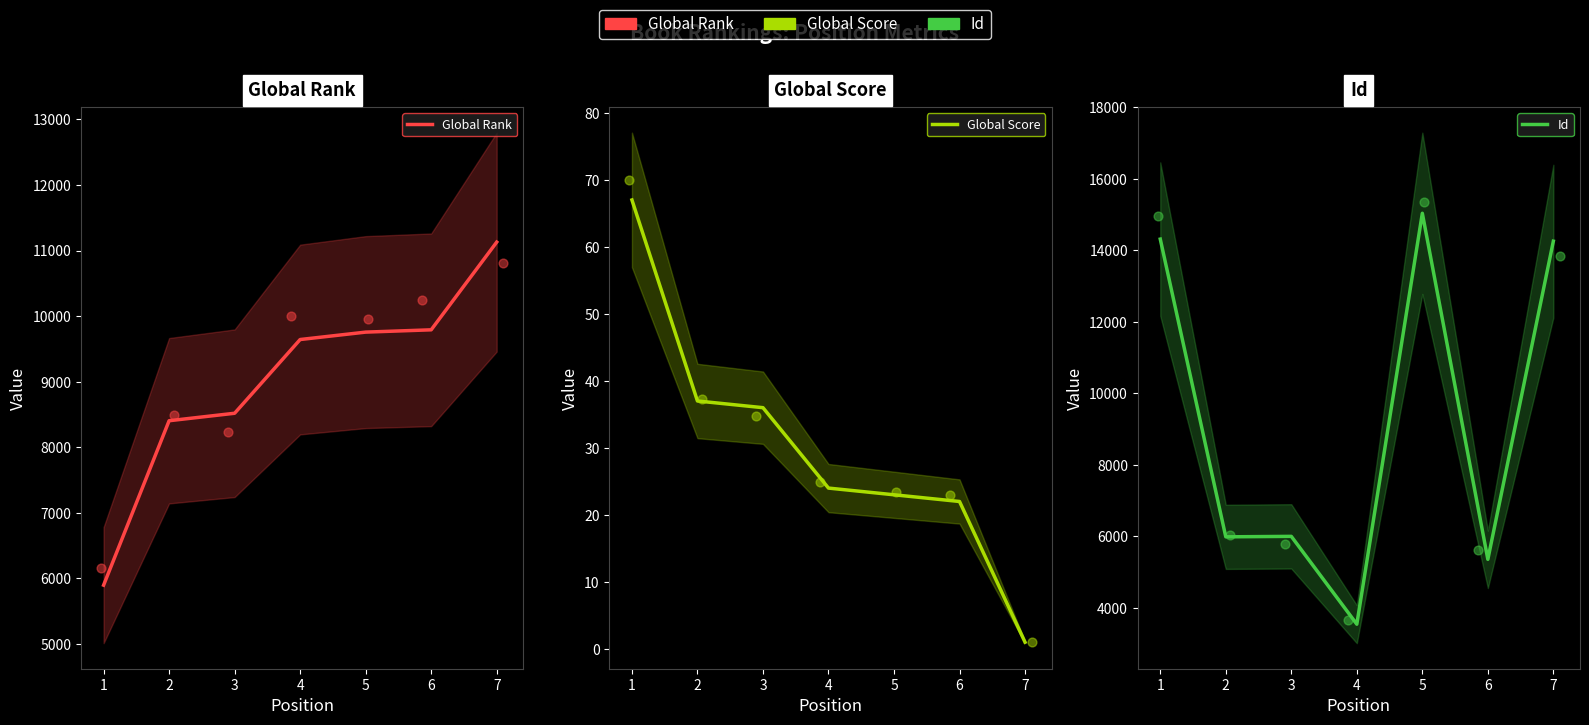

Which series has the widest spread of Y values?

Id